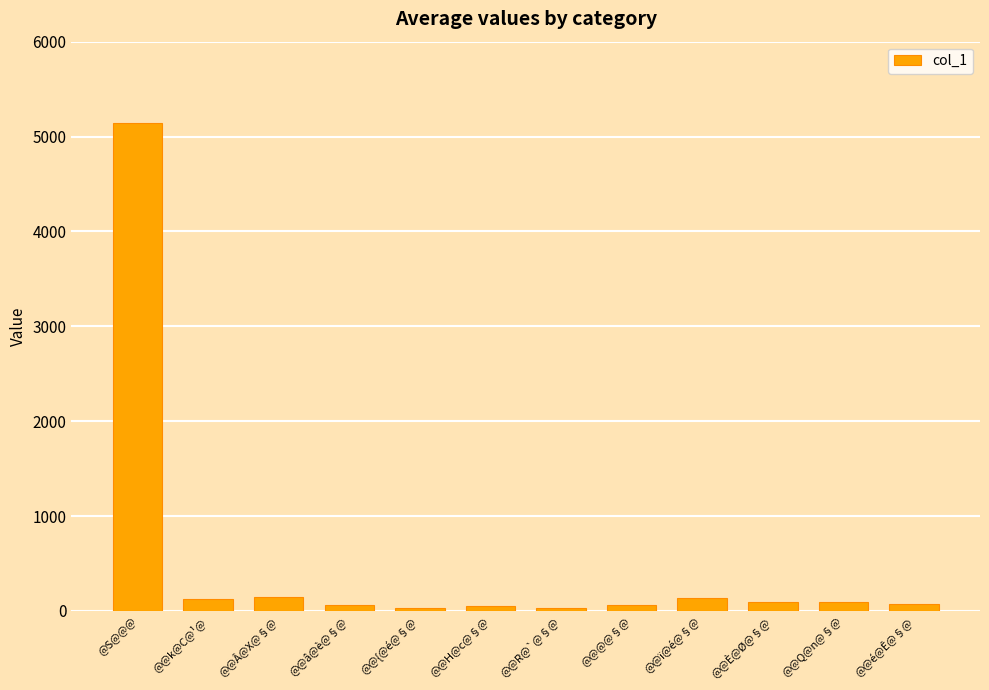

True or false: the data shows 5145 at @S@@@.

True